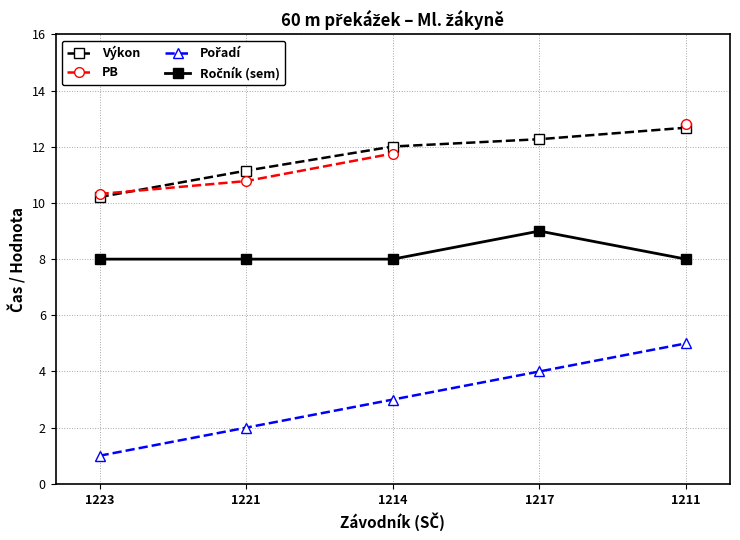

Is this an area chart (filled region under the line)?

No